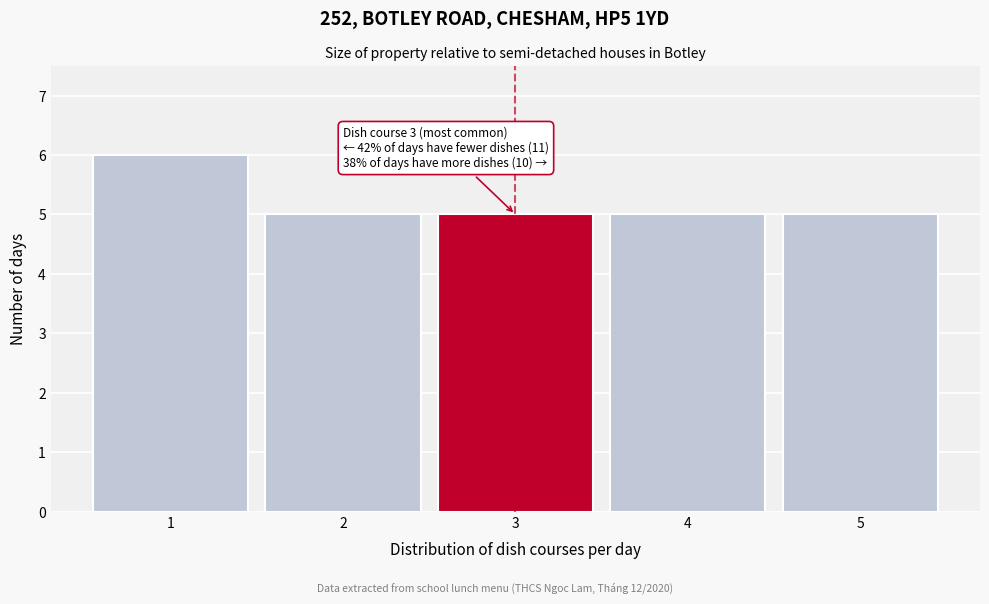

Over which range of the x-axis is the bar tallest?

0.5 to 1.5